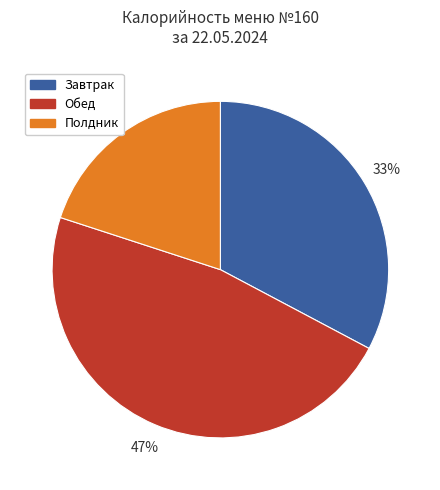

Count the number of slices in the pie.

3